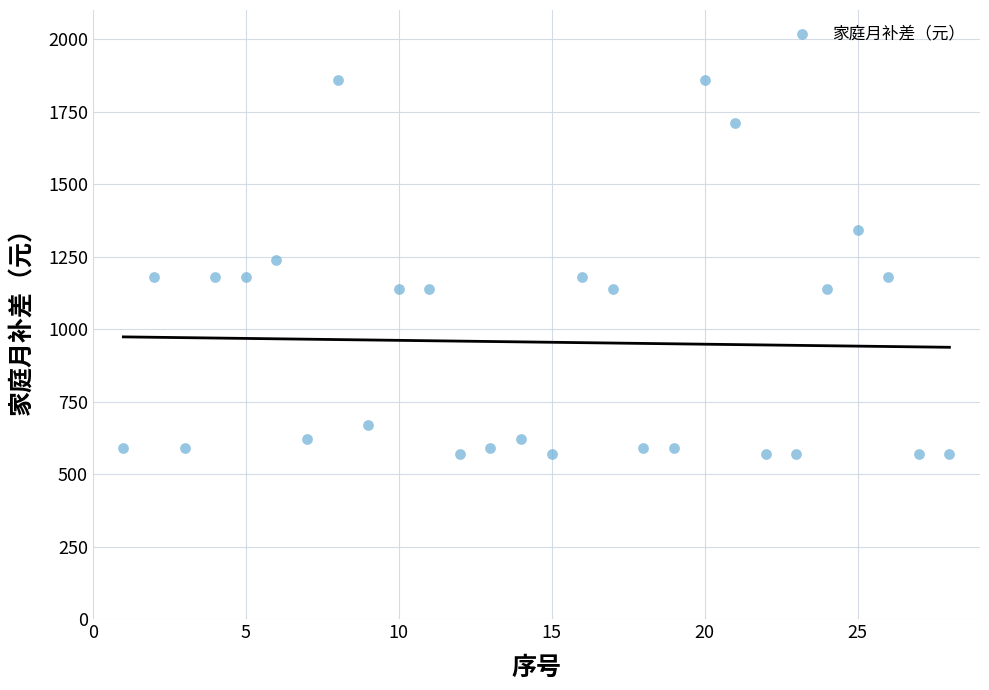

What is the range of Y values (max minus min)?

1290